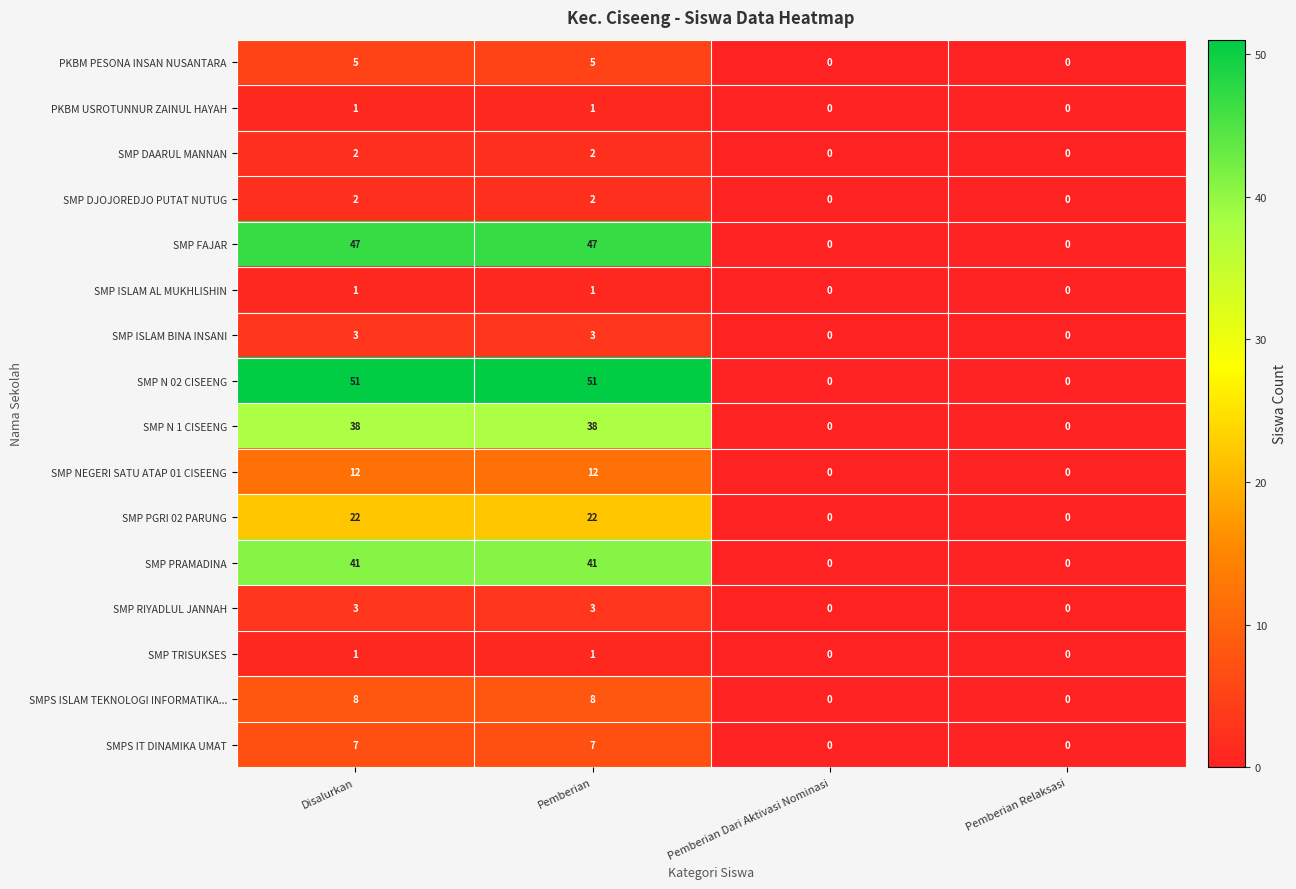

The value of PKBM PESONA INSAN NUSANTARA at Pemberian Relaksasi is 0. True or false?

True